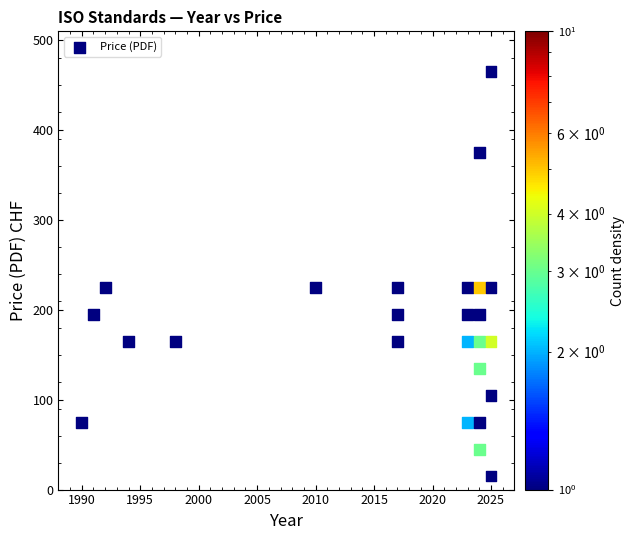

What is the range of X values (max minus min)?

35